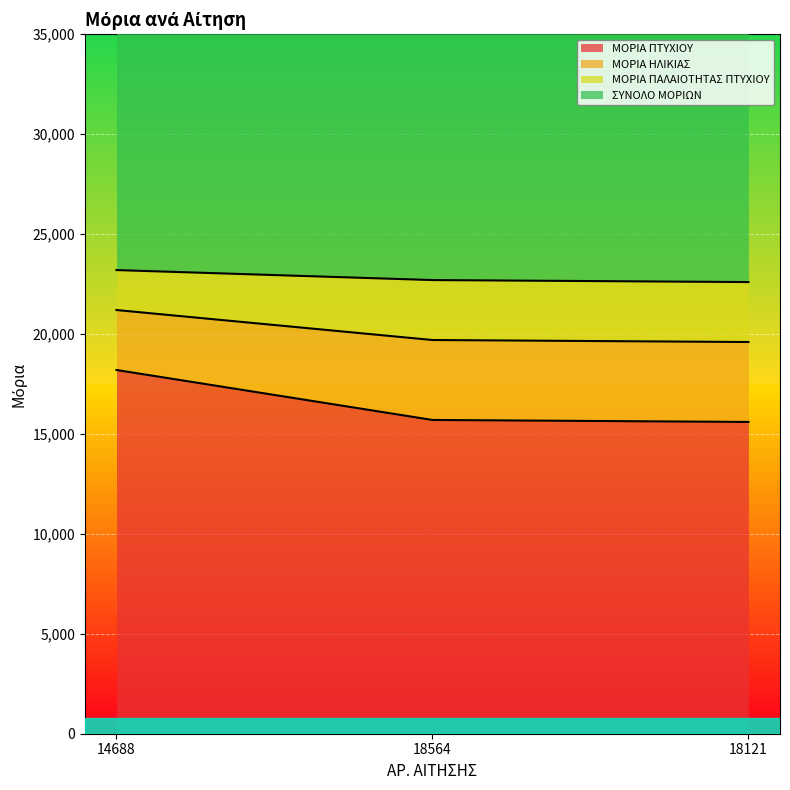

What is the average value of the ΜΟΡΙΑ ΠΤΥΧΙΟΥ series?

16500